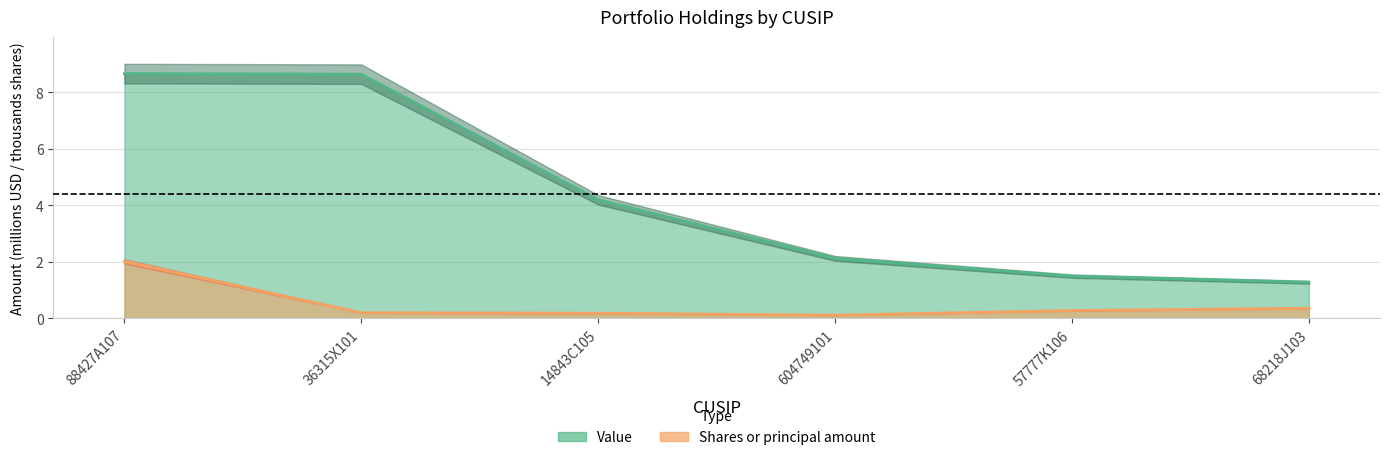

Between 88427A107 and 14843C105, which series saw the biggest shift?

Value